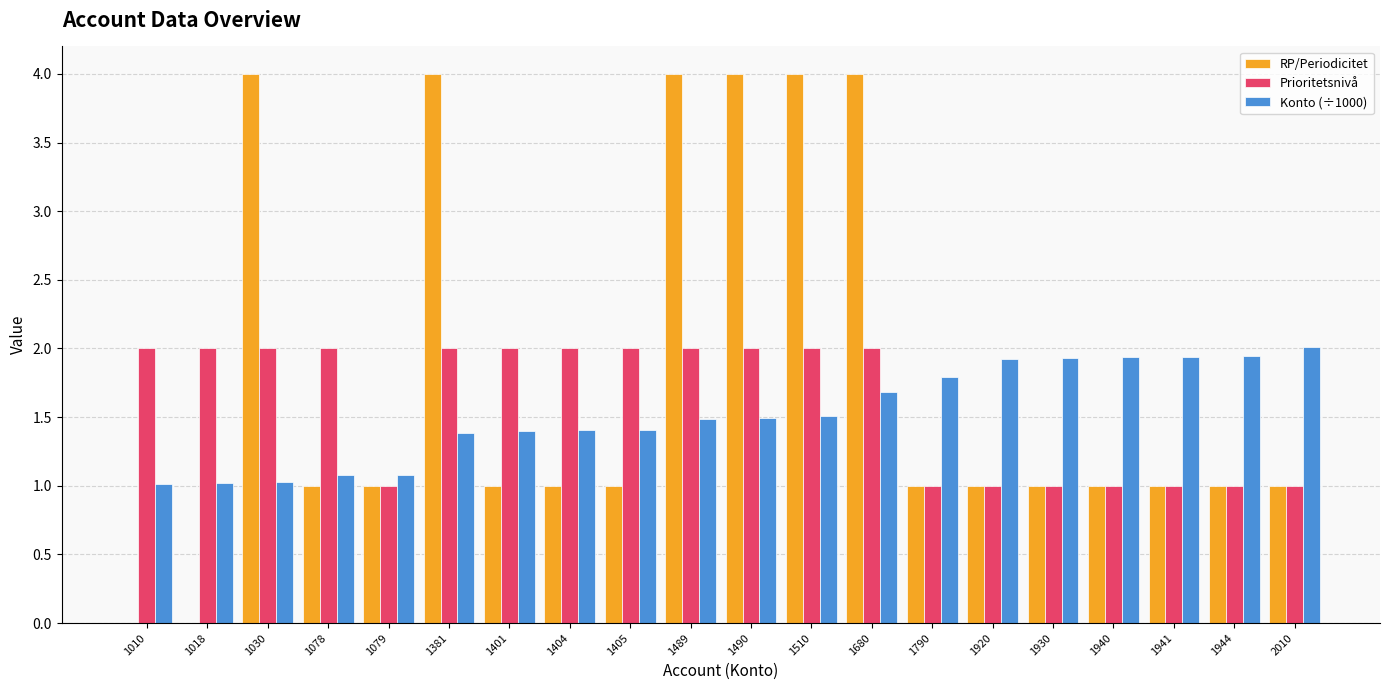

What is the maximum value shown in the chart?

4.0